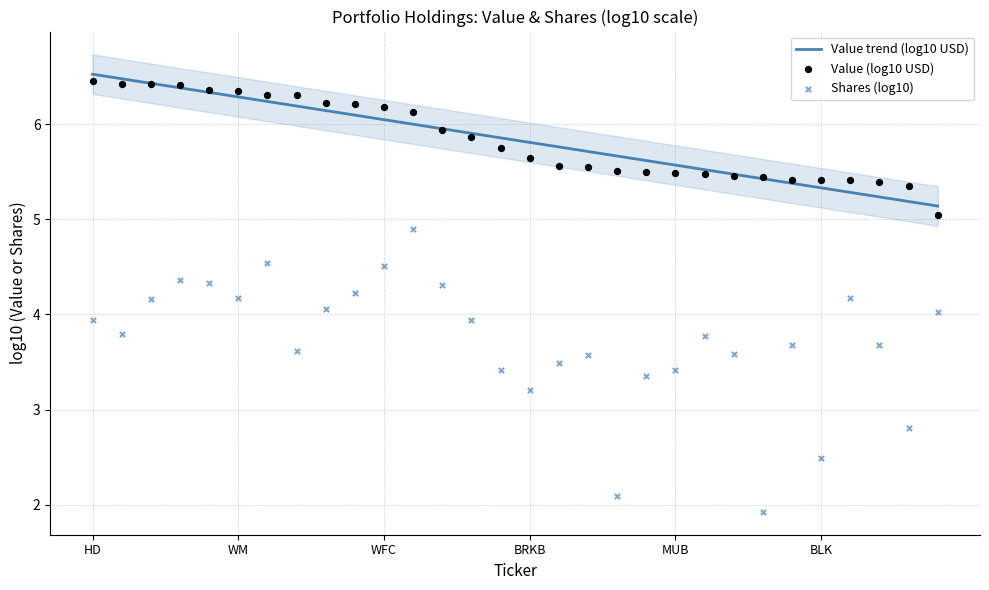

Which series has the largest total across all categories?

Value (log10 USD)